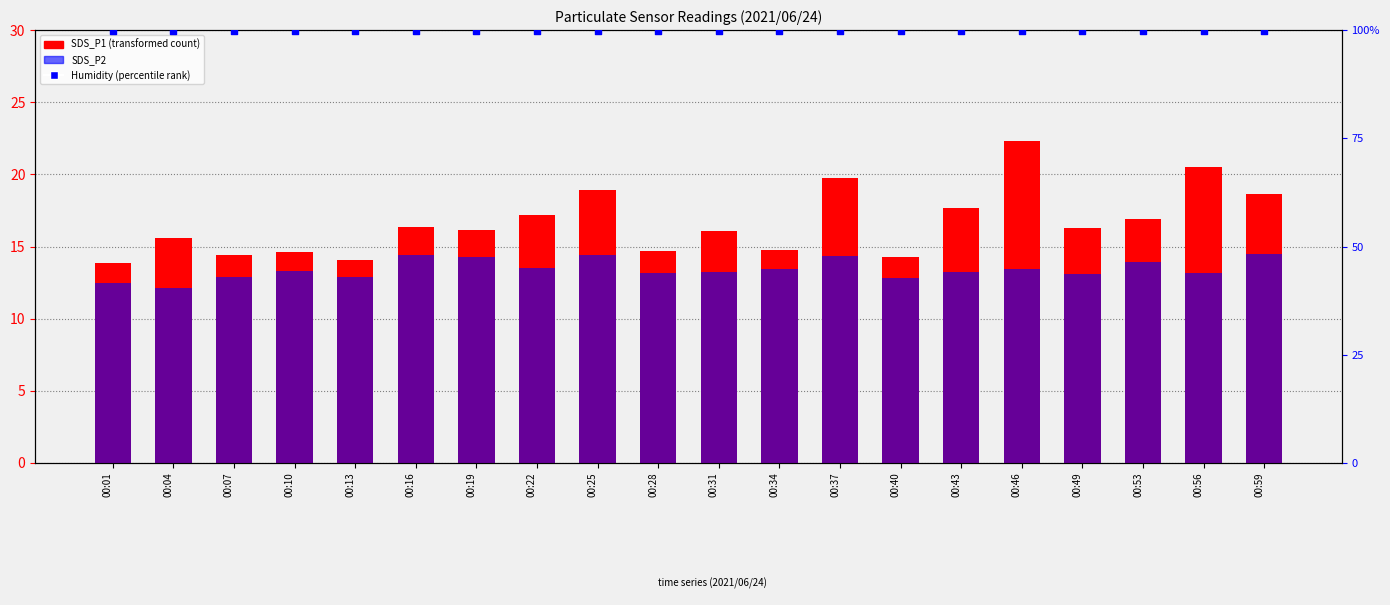

What are all the series names shown in the legend?

SDS_P1, SDS_P2, Humidity (%)